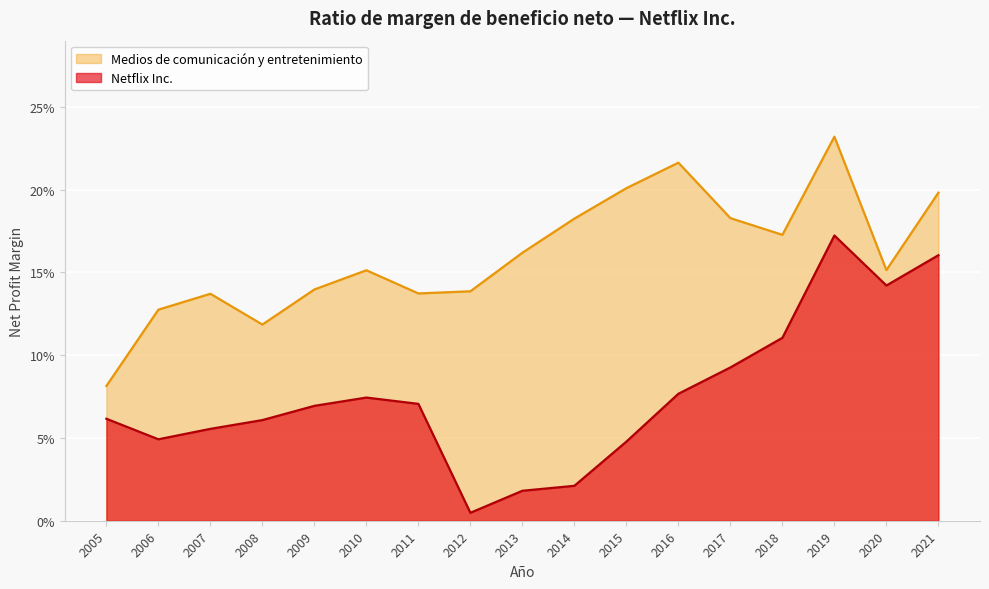

What is the average value of the Netflix Inc. series?

0.1